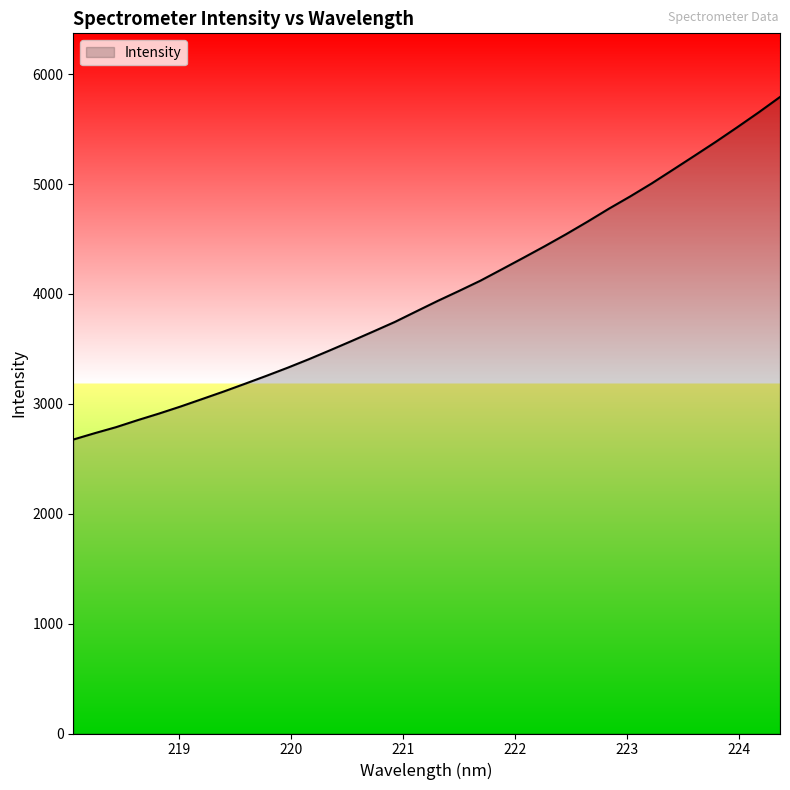

Does the chart display data point markers on the line(s)?

No